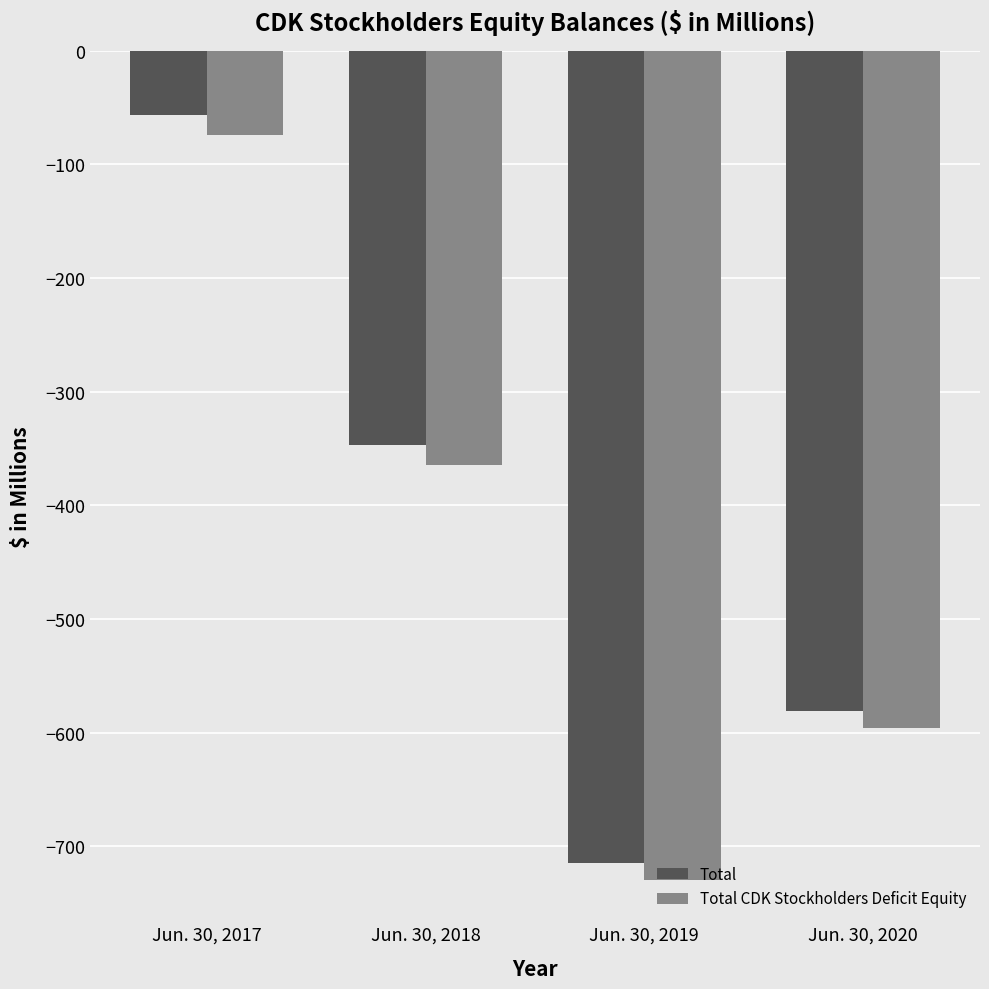

How many bars are there in each group?

2